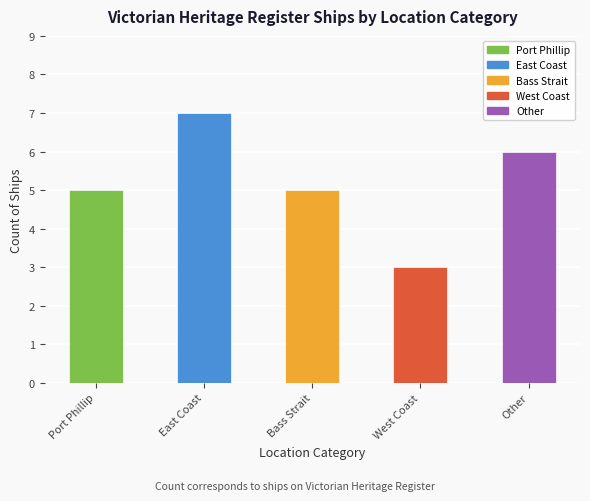

Is it true that the value at West Coast is 1?

False